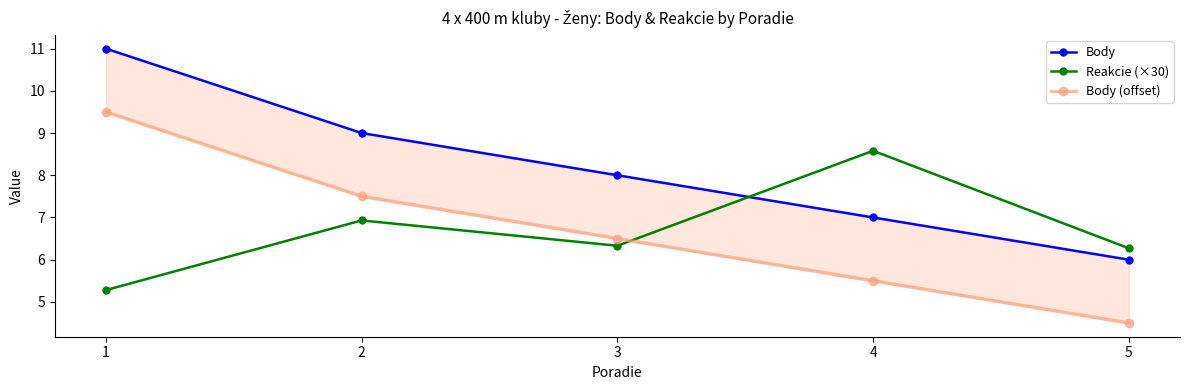

What is the maximum value shown in the chart?

11.0